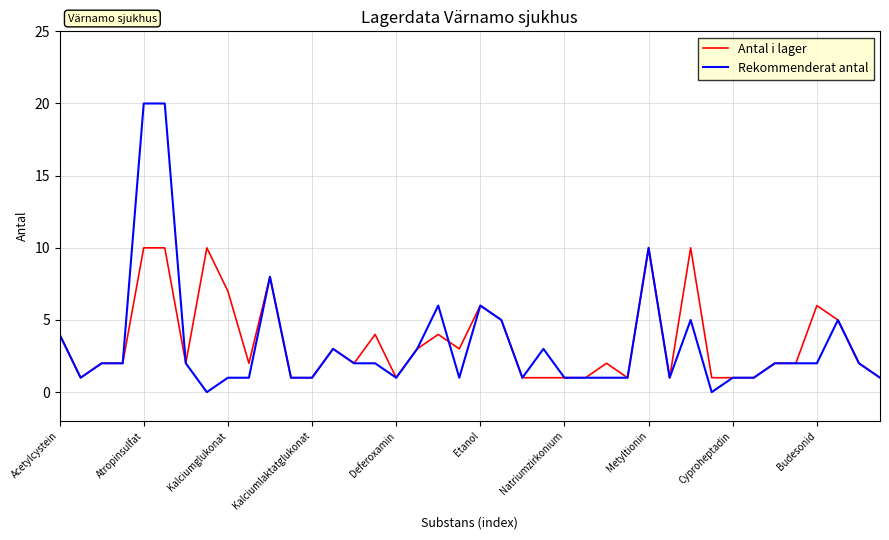

What is the greatest value displayed?

20